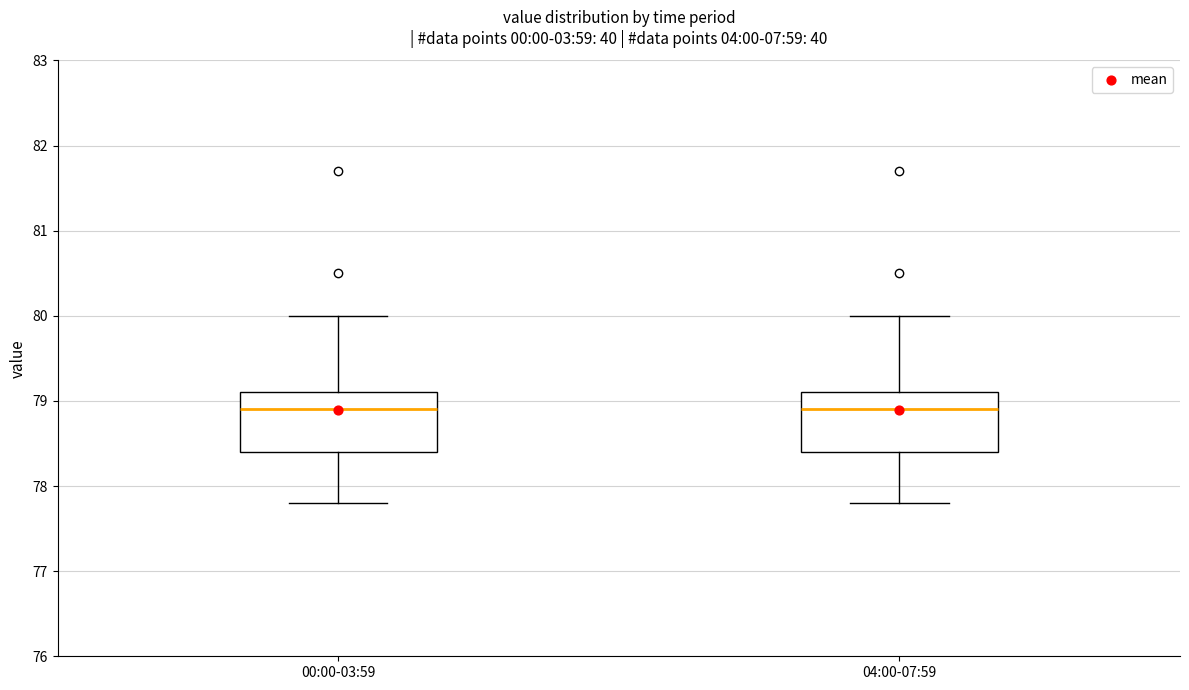

Where is the upper edge of the box for 00:00-03:59 on the y-axis? The values are not printed on the chart, so give them approximately, as read against the axis.

79.1